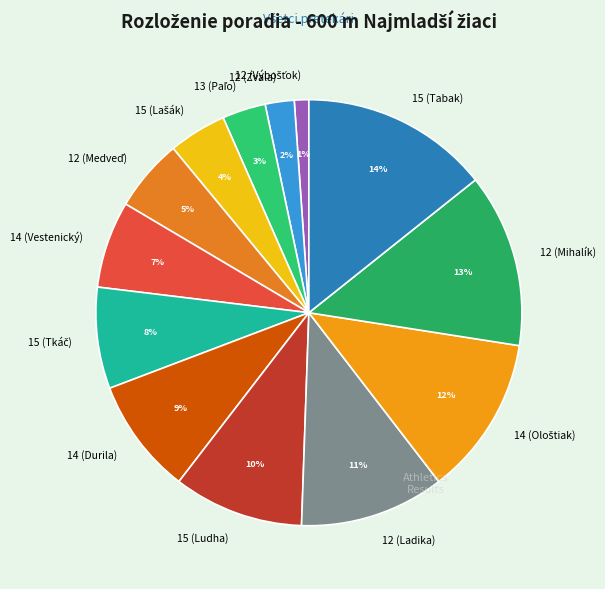

The 15 (Ludha) slice represents 16% of the pie. True or false?

False